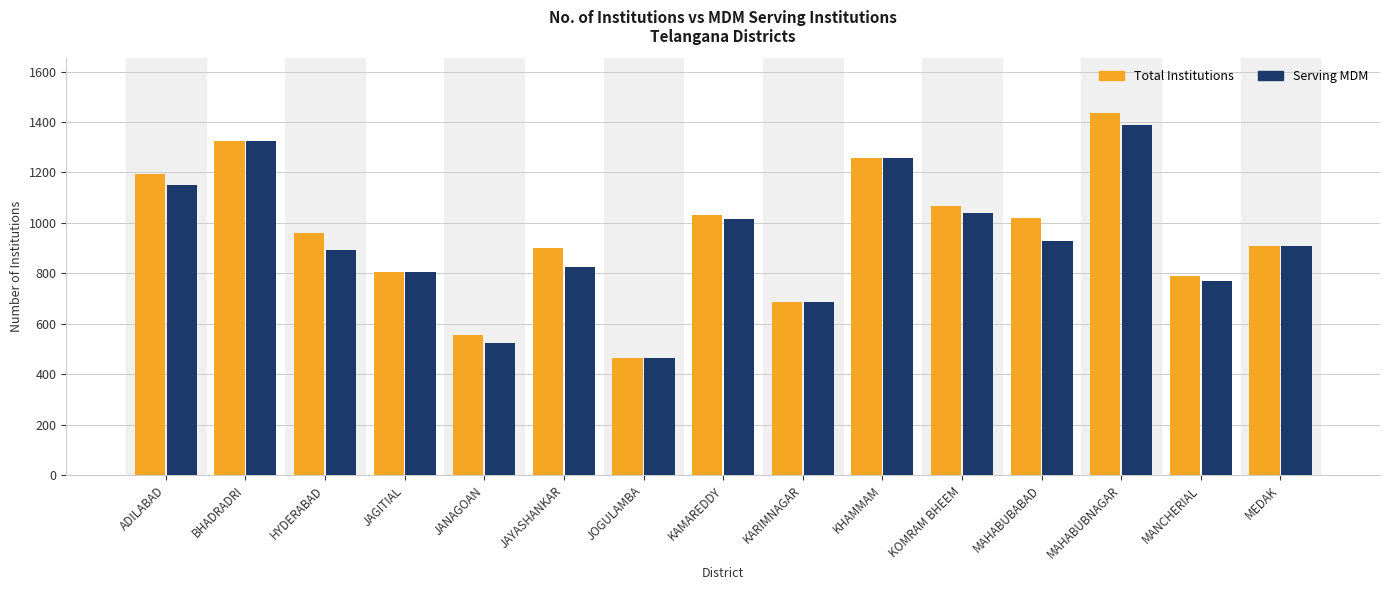

List the series in order of their peak value, lowest first.

Serving MDM, Total Institutions